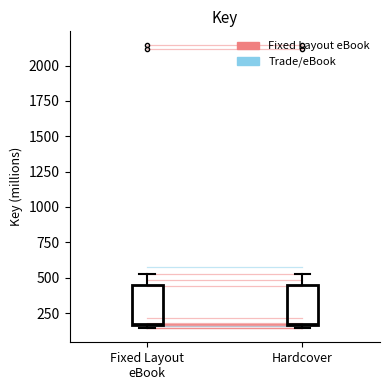

Reading left to right, read every box against the y-axis: the position of its median line, the range the box covers, and the ends of its whiskers. The values are not printed on the chart, so give them approximately, as read against the axis.

Fixed Layout eBook: median 200, box 150 to 450, whiskers 150 (just below the box's lower edge) to 550
Hardcover: median 200, box 150 to 450, whiskers 150 (just below the box's lower edge) to 550